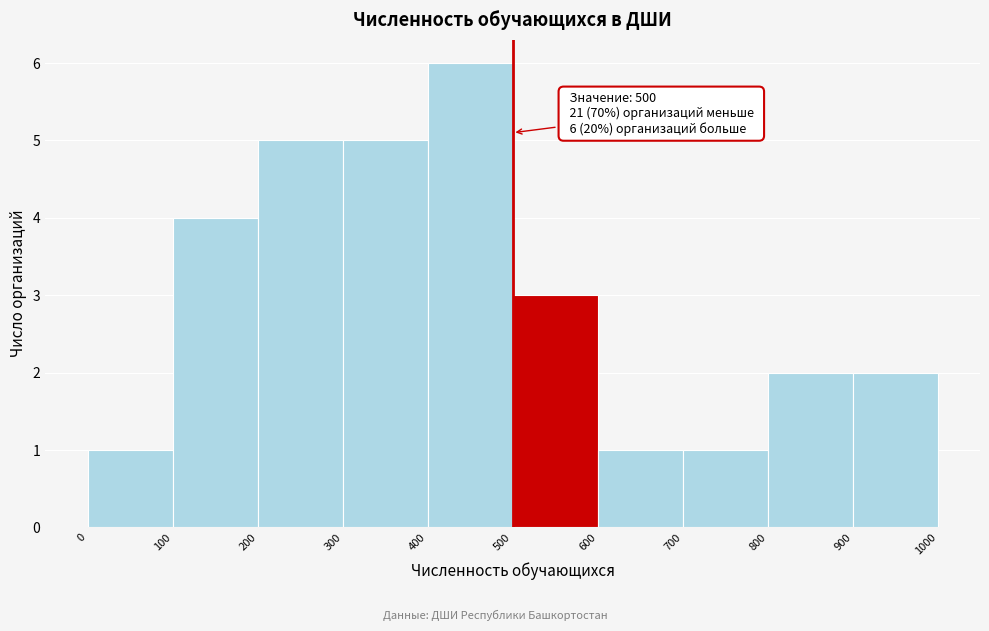

Over which range of the x-axis is the bar tallest?

400 to 500